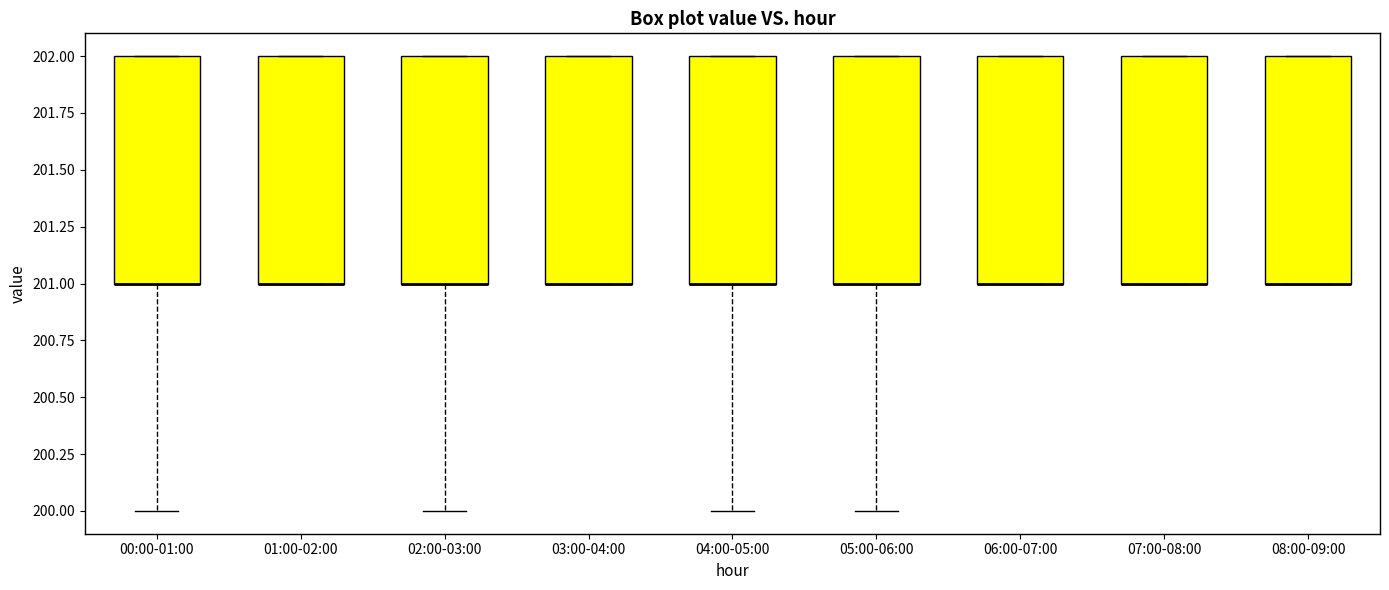

Reading left to right, read every box against the y-axis: the position of its median line, the range the box covers, and the ends of its whiskers. The values are not printed on the chart, so give them approximately, as read against the axis.

00:00-01:00: median 201 (drawn on the box's lower edge), box 201 to 202, whiskers 200 to 202
01:00-02:00: median 201 (drawn on the box's lower edge), box 201 to 202, whiskers 201 to 202
02:00-03:00: median 201 (drawn on the box's lower edge), box 201 to 202, whiskers 200 to 202
03:00-04:00: median 201 (drawn on the box's lower edge), box 201 to 202, whiskers 201 to 202
04:00-05:00: median 201 (drawn on the box's lower edge), box 201 to 202, whiskers 200 to 202
05:00-06:00: median 201 (drawn on the box's lower edge), box 201 to 202, whiskers 200 to 202
06:00-07:00: median 201 (drawn on the box's lower edge), box 201 to 202, whiskers 201 to 202
07:00-08:00: median 201 (drawn on the box's lower edge), box 201 to 202, whiskers 201 to 202
08:00-09:00: median 201 (drawn on the box's lower edge), box 201 to 202, whiskers 201 to 202